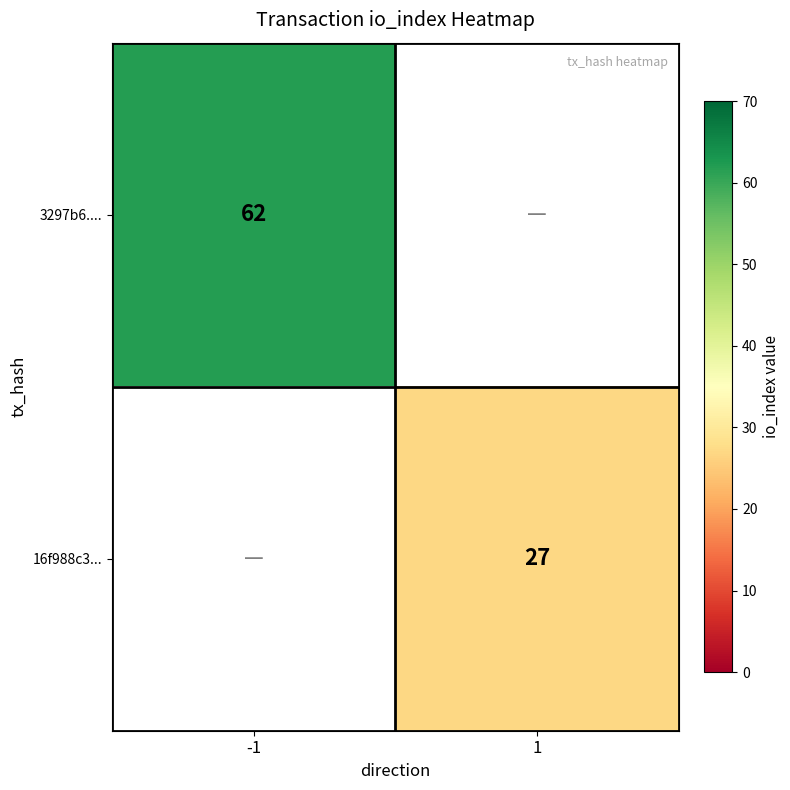

True or false: 3297b6.... has a value of 101 at -1.

False